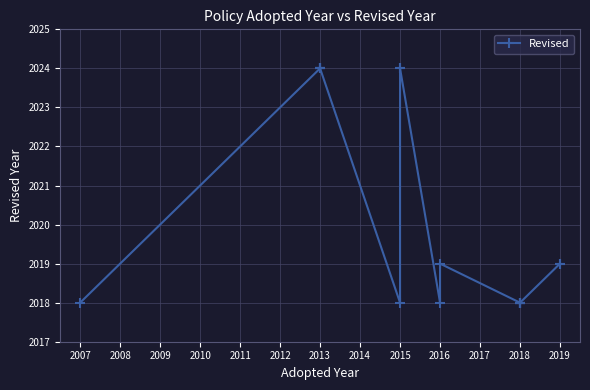

What is the maximum value shown in the chart?

2024